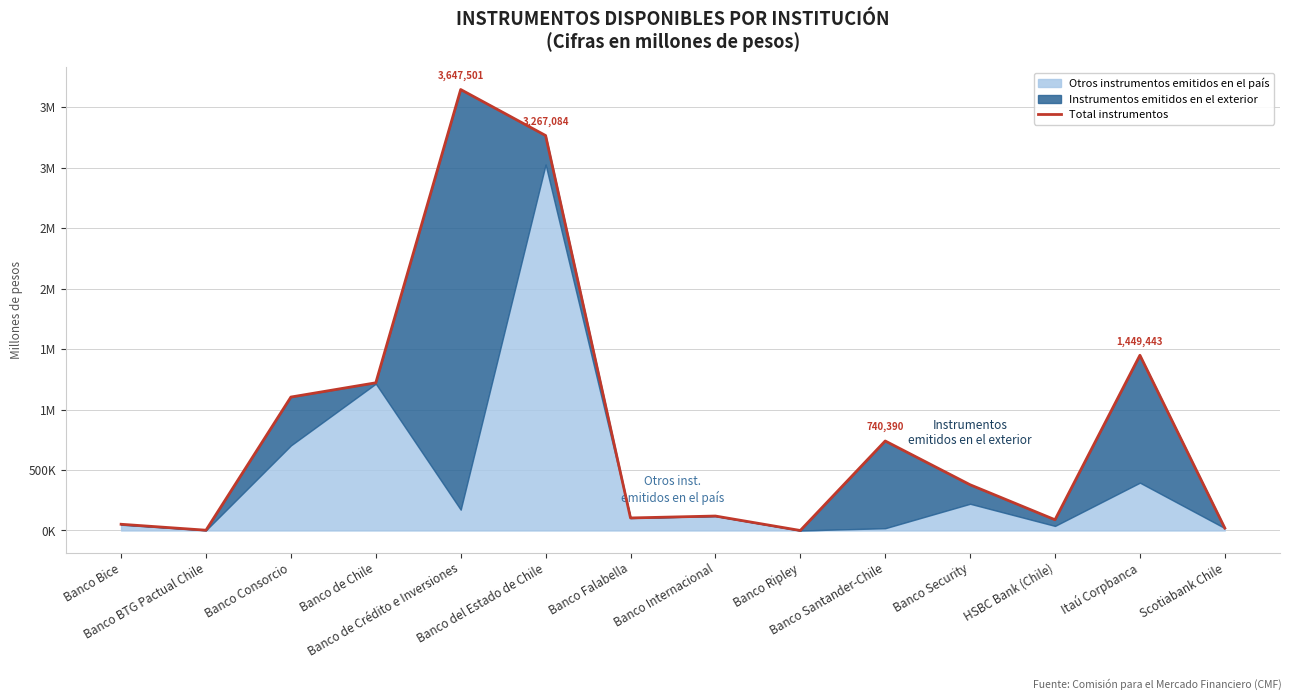

Reading left to right, extract all data points from this chart.

51517	2325	1103755	1221712	3647501	3267084	103638	119590	0	740390	378299	88831	1449443	19607